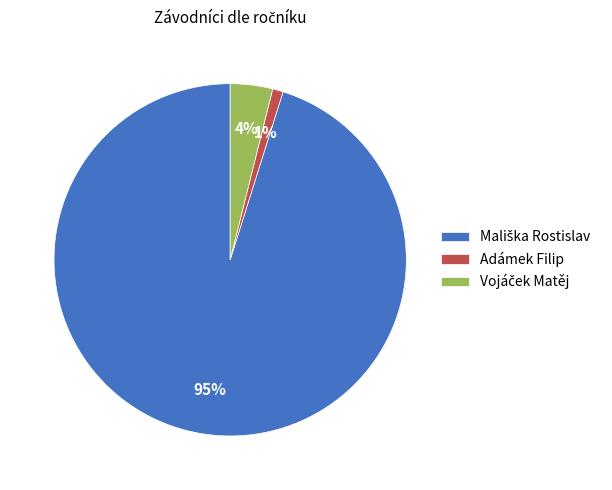

True or false: Adámek Filip accounts for 8% of the total.

False